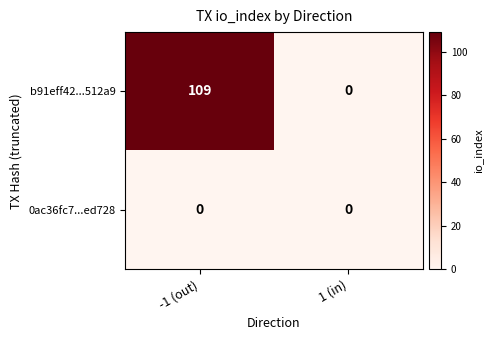

Rank the series by their maximum value, from lowest to highest.

0ac36fc7...ed728, b91eff42...512a9